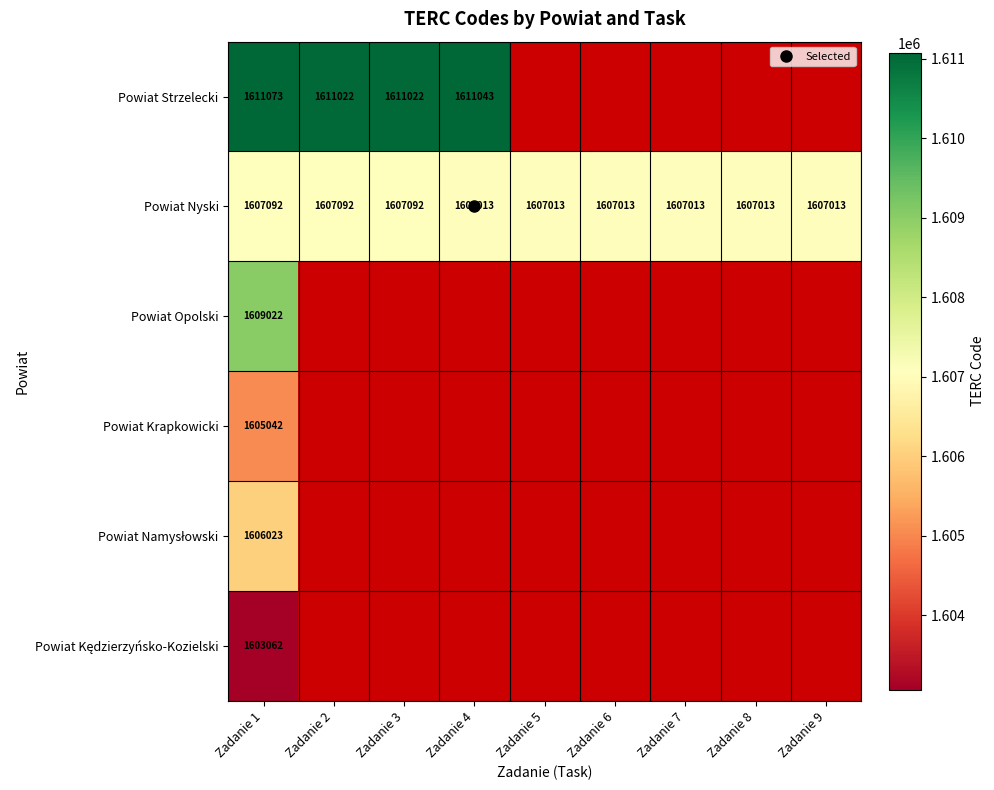

Where is Powiat Kędzierzyńsko-Kozielski nearest to the value 1603062?

Zadanie 1